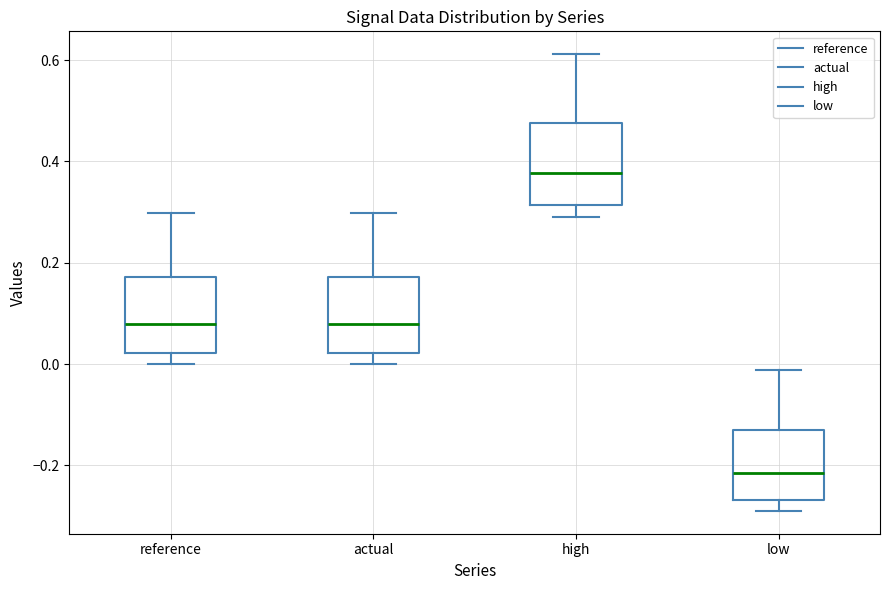

Reading left to right, transcribe this box plot: for each box, give where its median line is, the range the box spans, and where its two whiskers end, as read against the y-axis. The values are not printed on the chart, so give them approximately, as read against the axis.

reference: median 0.08, box 0.02 to 0.18, whiskers 0.00 to 0.30
actual: median 0.08, box 0.02 to 0.18, whiskers 0.00 to 0.30
high: median 0.38, box 0.32 to 0.48, whiskers 0.28 to 0.62
low: median -0.22, box -0.26 to -0.14, whiskers -0.28 to -0.02